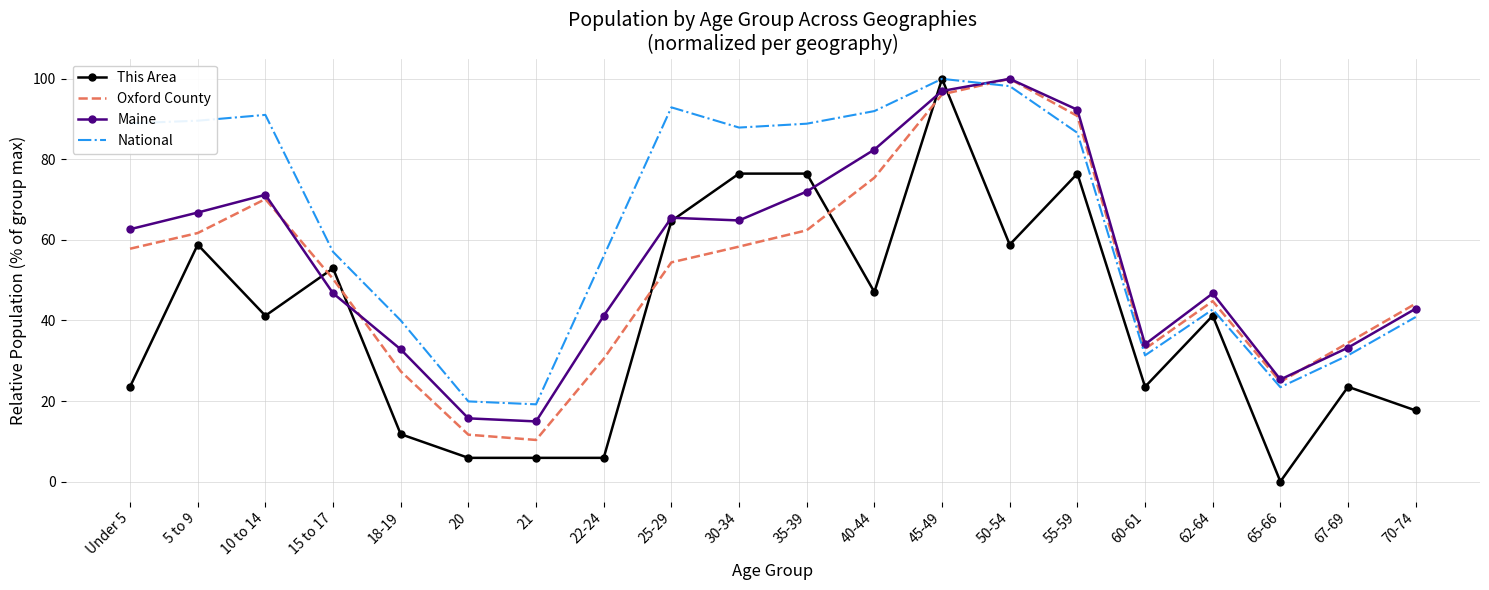

Is it true that This Area equals 97.5 at 25-29?

False